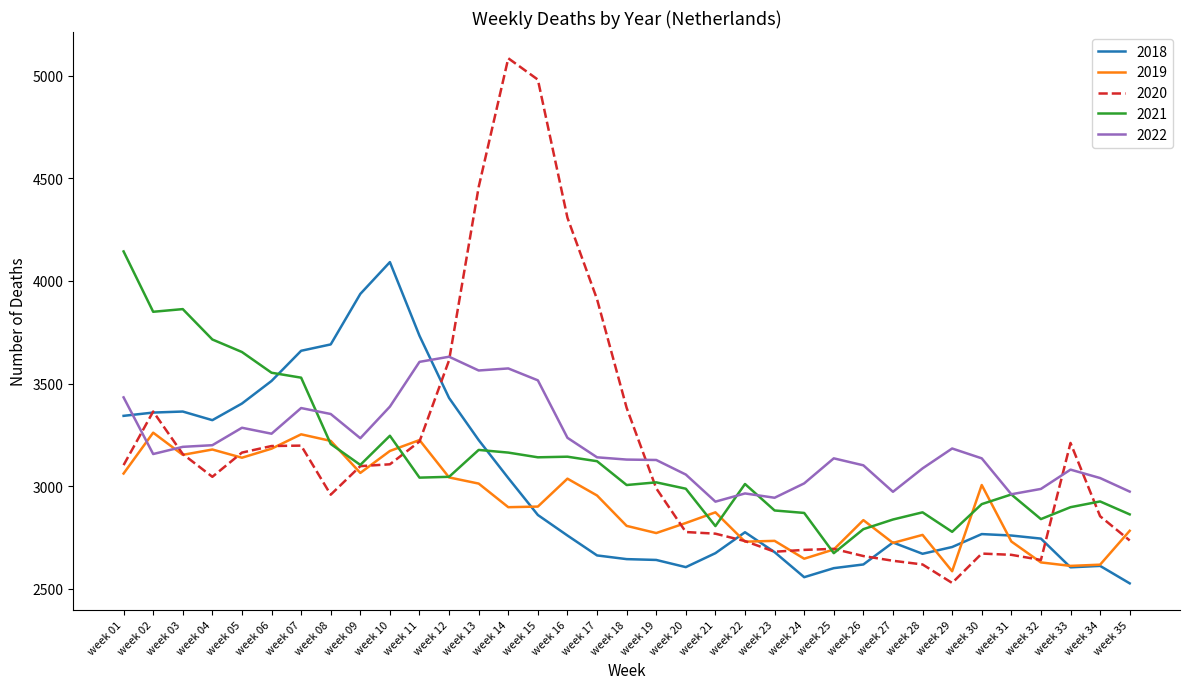

At which category is the sum across all series the highest?

week 14